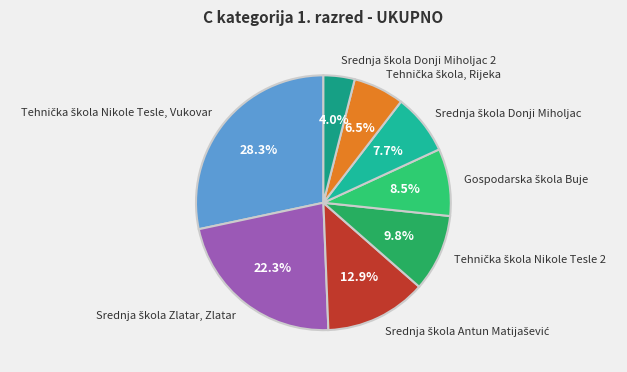

Does any single category account for the majority?

No